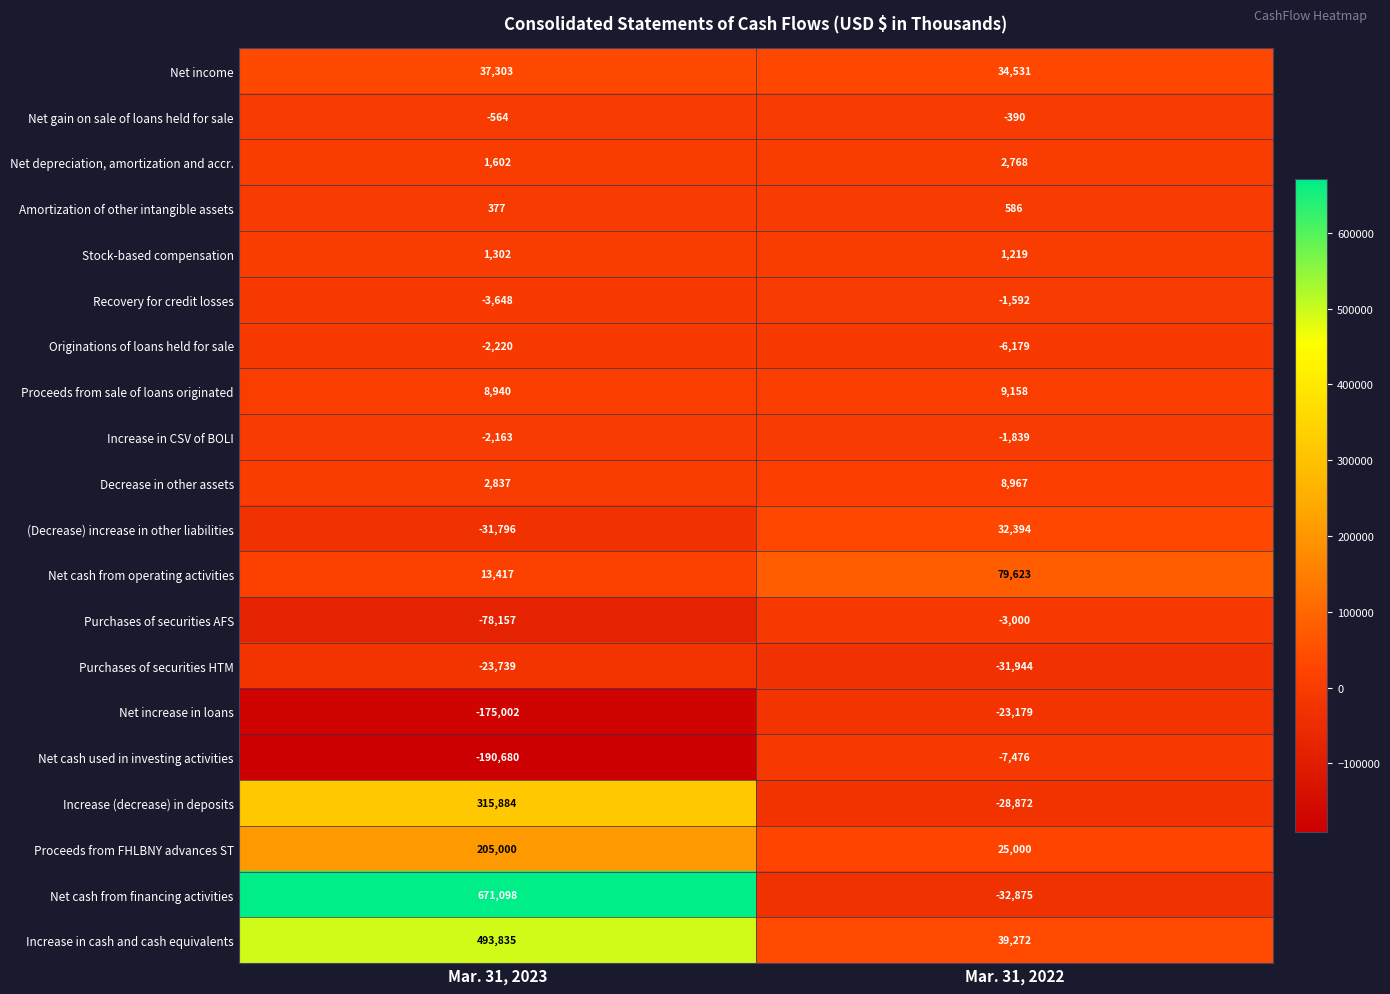

At how many categories does at least one series exceed 326794?

1